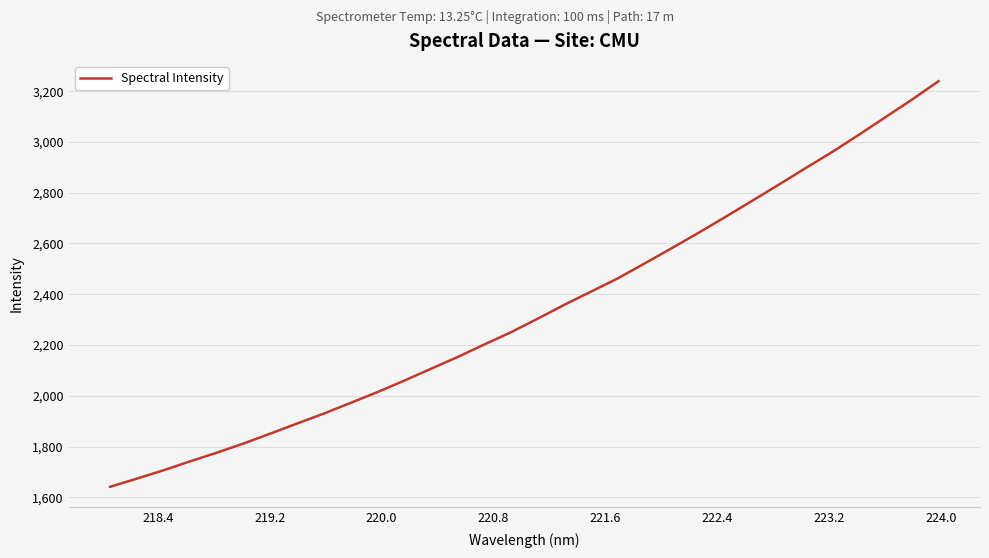

True or false: the data has more than 2 interior local peaks.

False